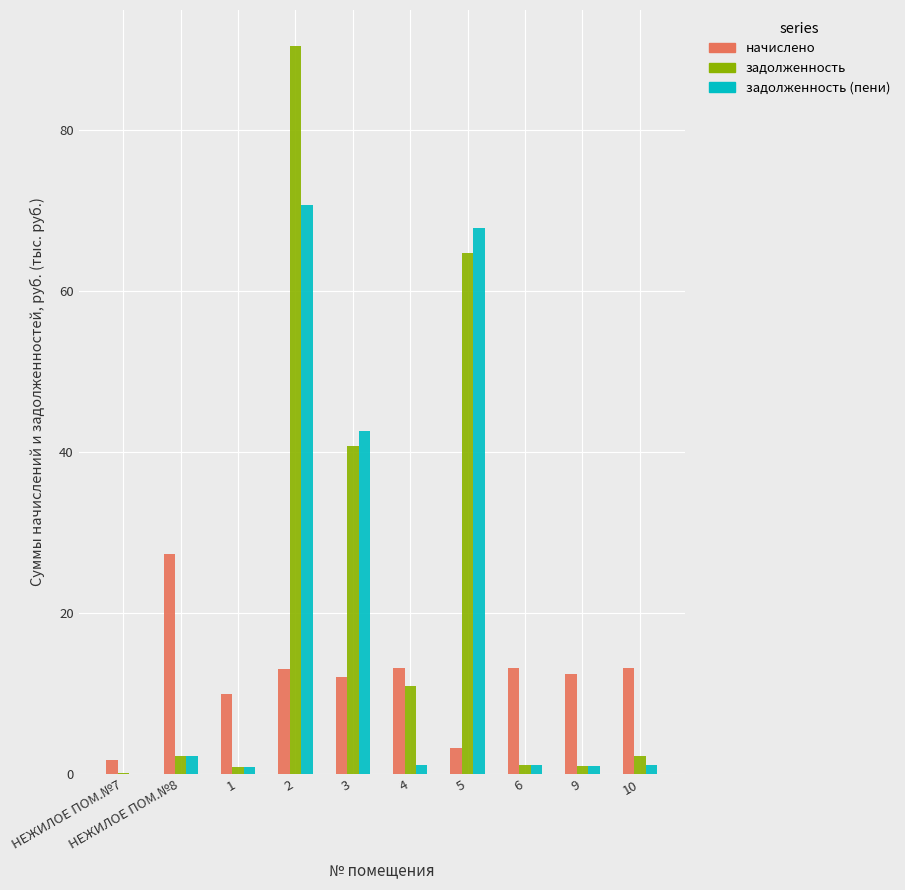

What are all the series names shown in the legend?

начислено, задолженность, задолженность (пени)